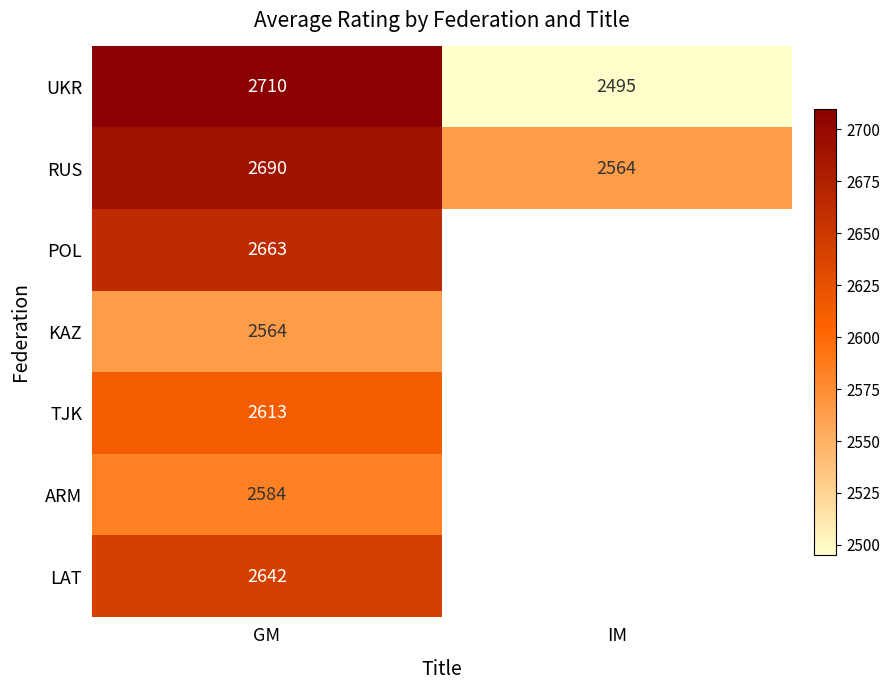

At which label is UKR closest to 2602?

IM